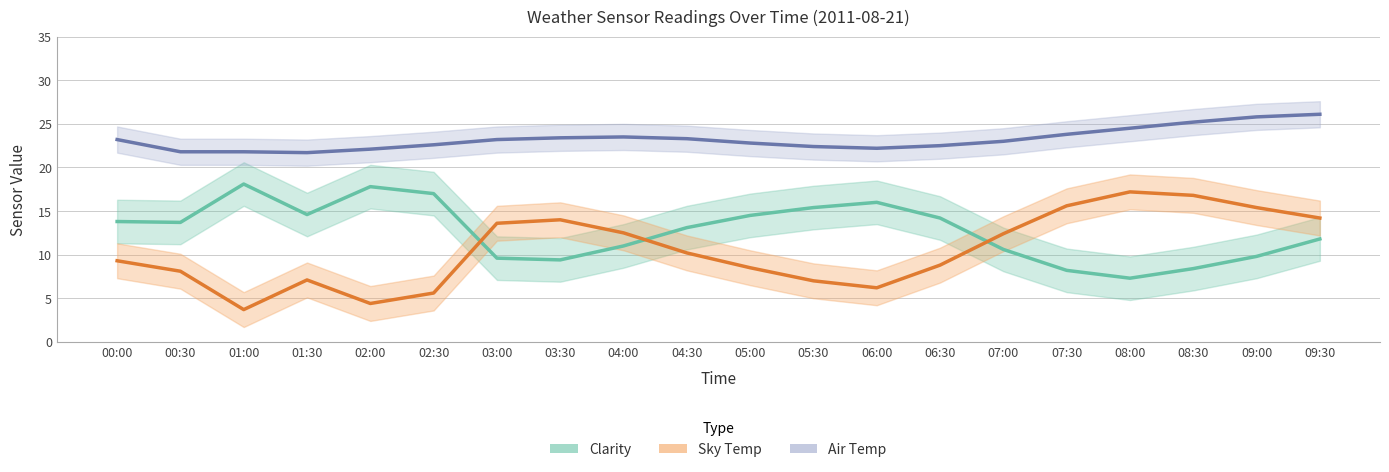

Which series has the largest range (max minus min)?

Sky Temp